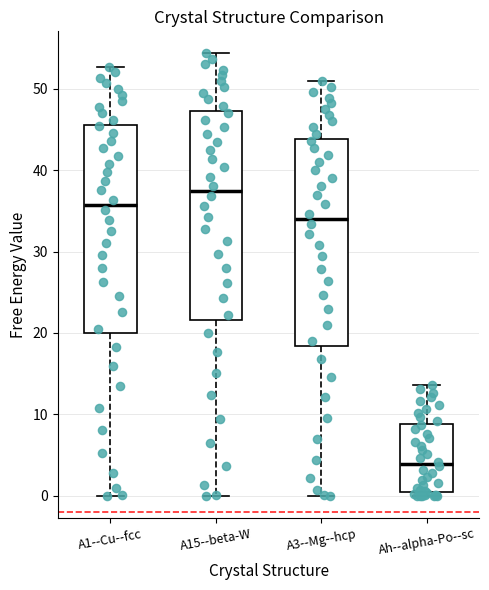

Where does the median line of the box for A3--Mg--hcp sit on the y-axis? The values are not printed on the chart, so give them approximately, as read against the axis.

34